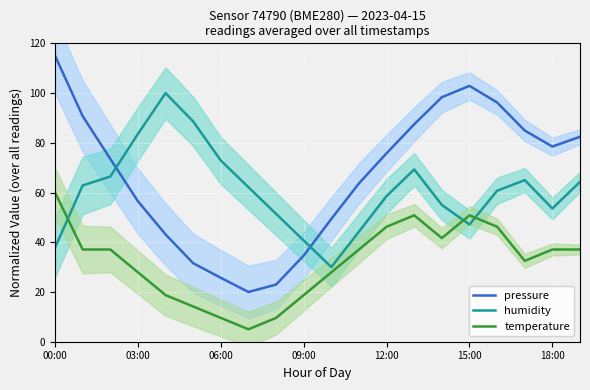

What is the approximate value of temperature at 09:00?

18.7